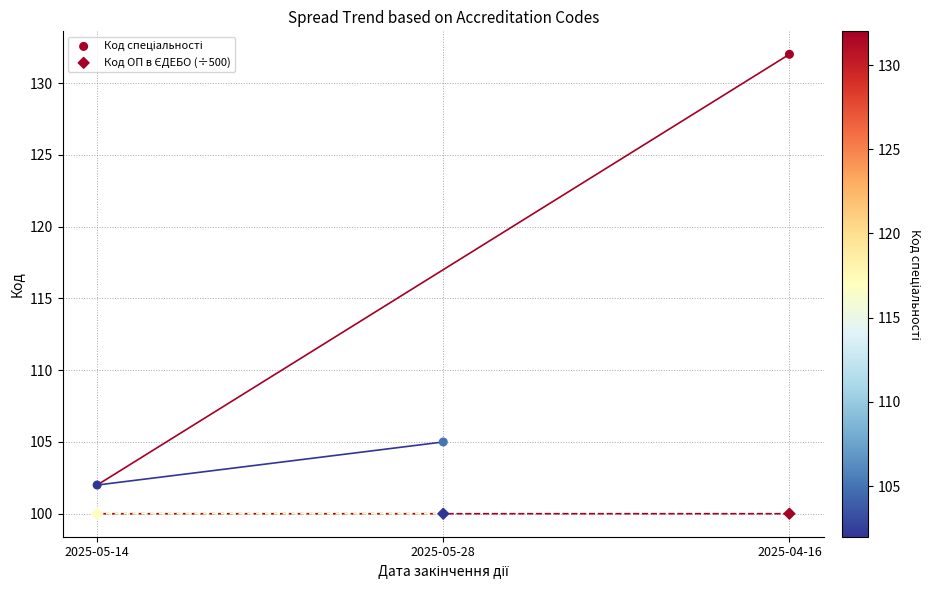

Which series has the largest Y range (max minus min)?

Код спеціальності